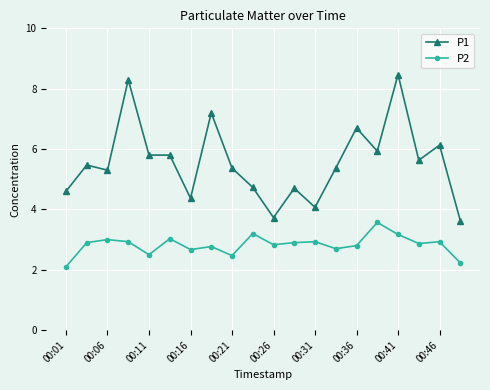

Which series has the largest total across all categories?

P1